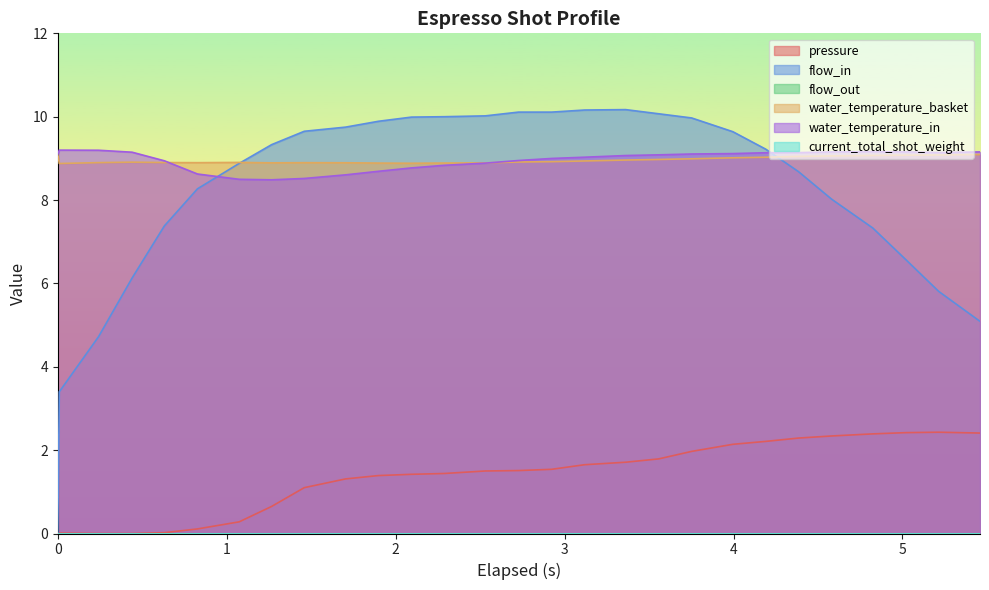

Does the chart display data point markers on the line(s)?

No